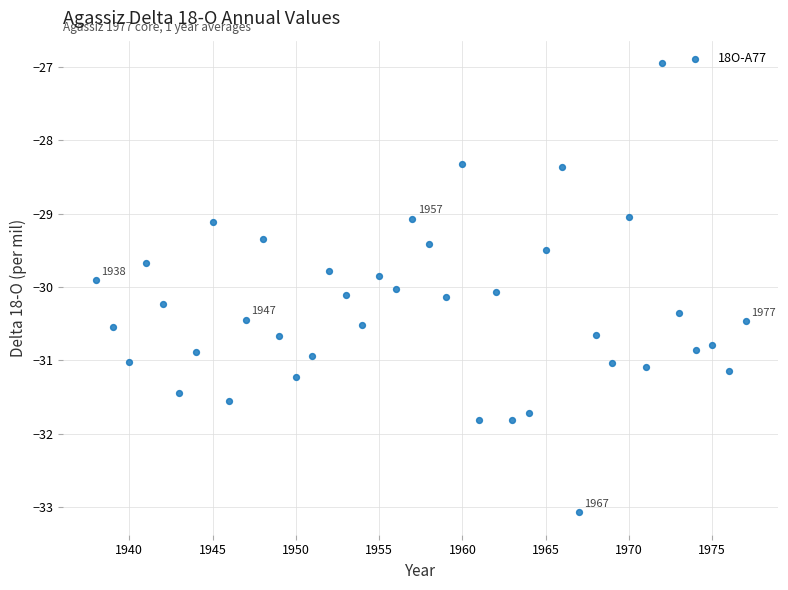

What is the range of X values (max minus min)?

39.0